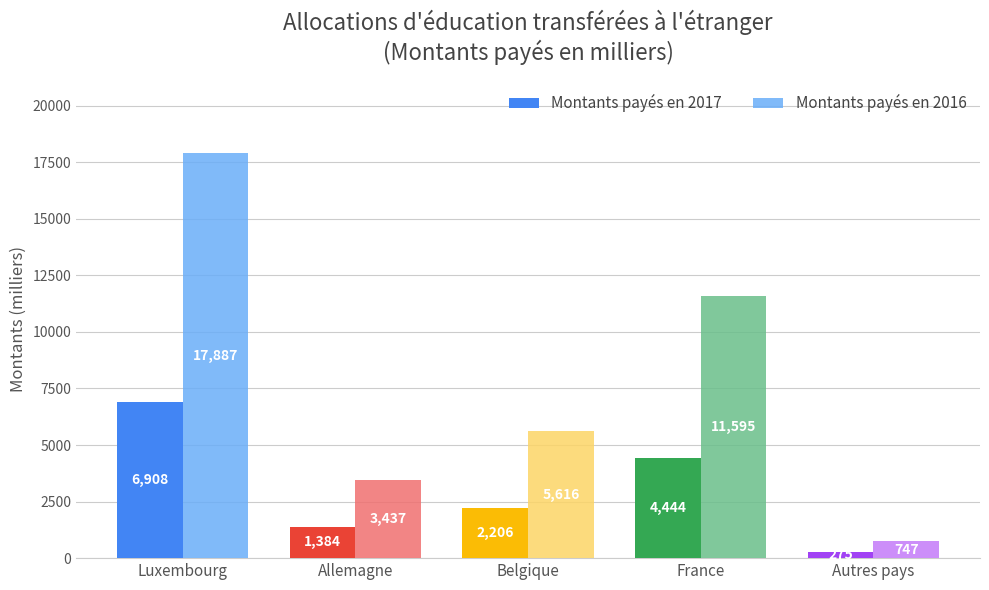

What is the label of the 1st bar from the left?

Luxembourg